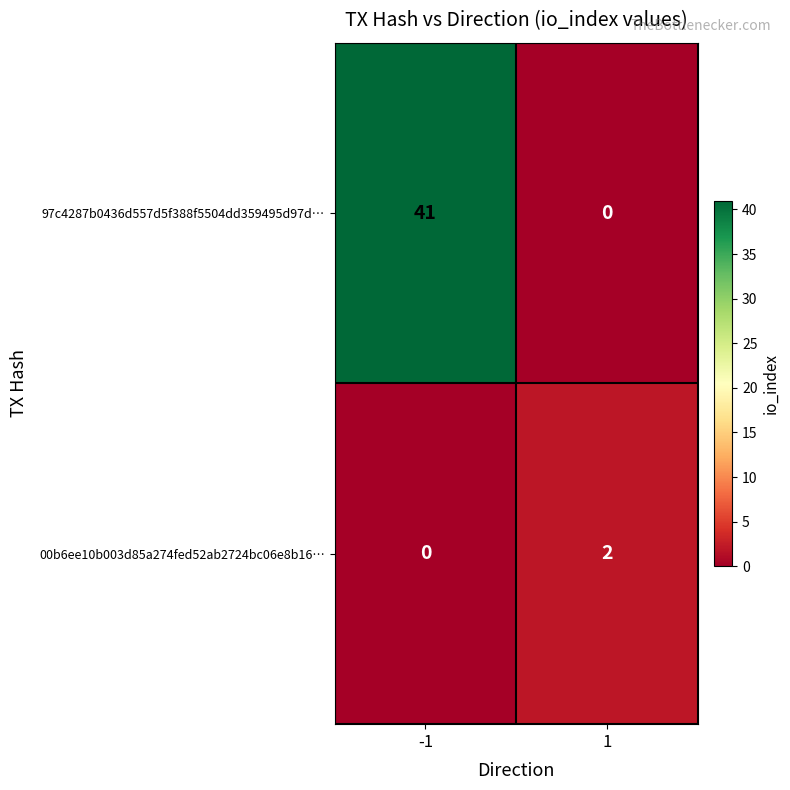

What is the difference between the highest and lowest values at -1?

41